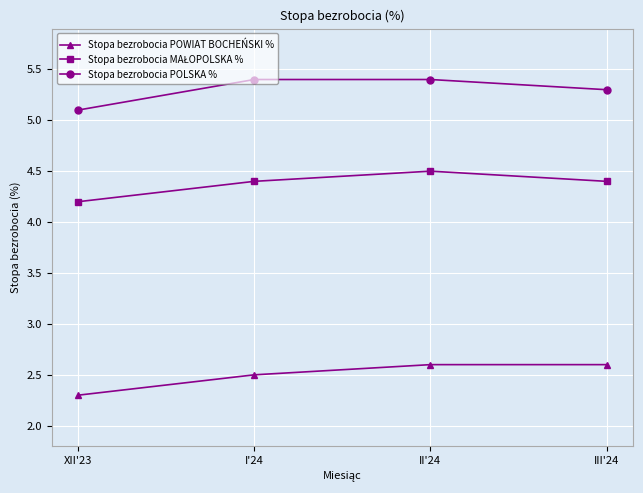

What is the average value of the Stopa bezrobocia POLSKA % series?

5.3